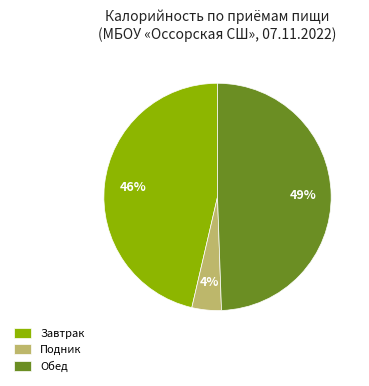

How many segments does this pie chart have?

3